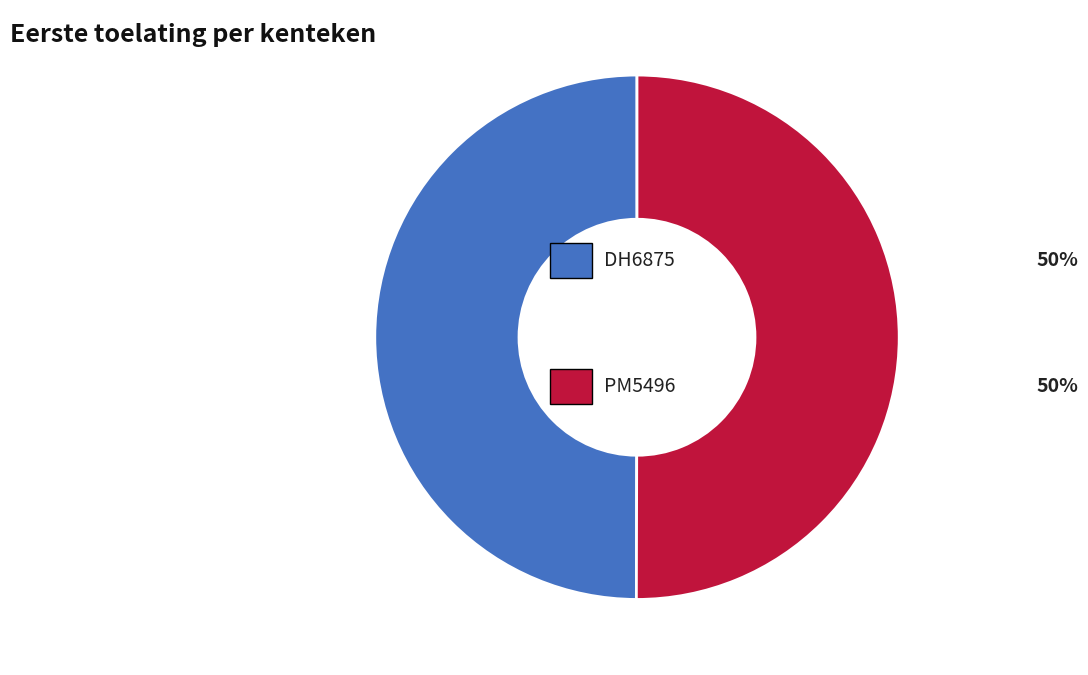

Count the number of slices in the pie.

2